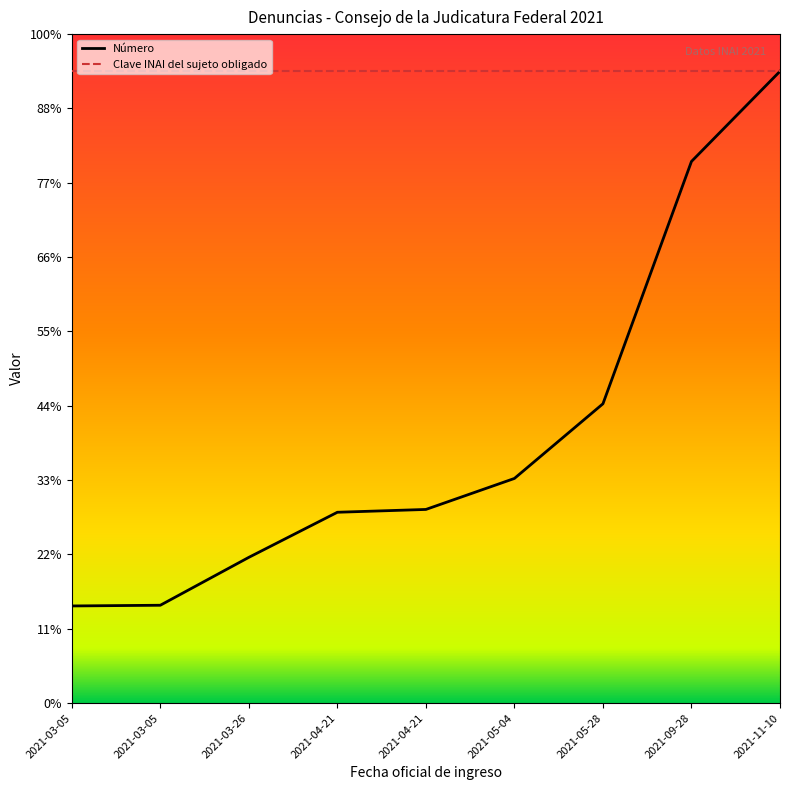

Reading right to left, what are all the values shown in this chart?

Número: 2021-11-10=850.0	2021-09-28=728.7	2021-05-28=402.7	2021-05-04=302.3	2021-04-21=260.6	2021-04-21=256.8	2021-03-26=196.2	2021-03-05=131.7	2021-03-05=130.8
Clave INAI del sujeto obligado: 2021-11-10=850.0	2021-09-28=850.0	2021-05-28=850.0	2021-05-04=850.0	2021-04-21=850.0	2021-04-21=850.0	2021-03-26=850.0	2021-03-05=850.0	2021-03-05=850.0